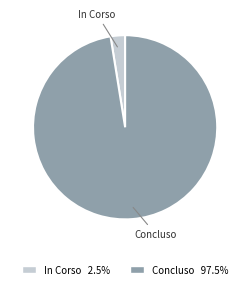

How many segments does this pie chart have?

2